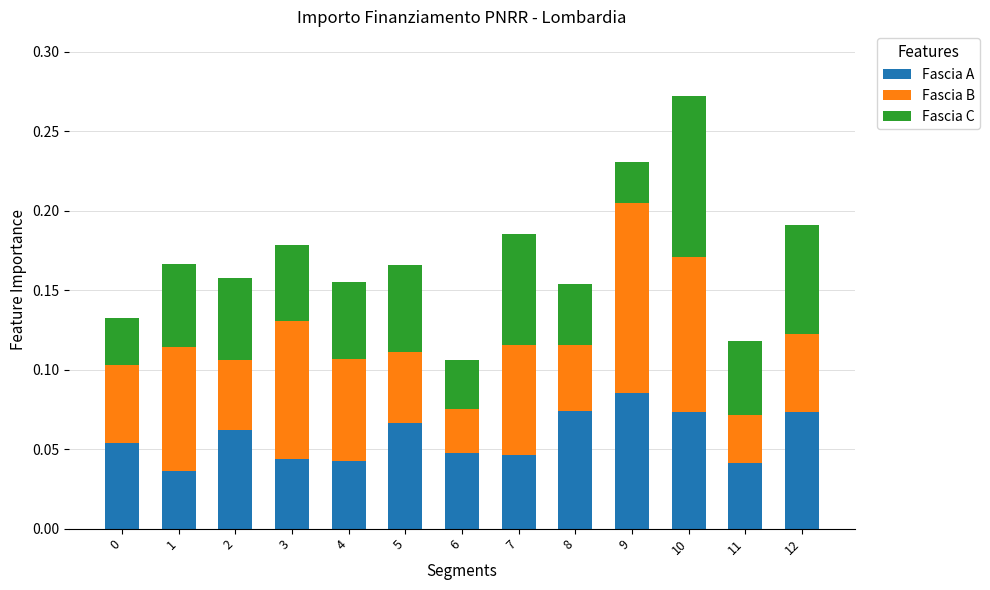

At which category is the sum across all series the highest?

10